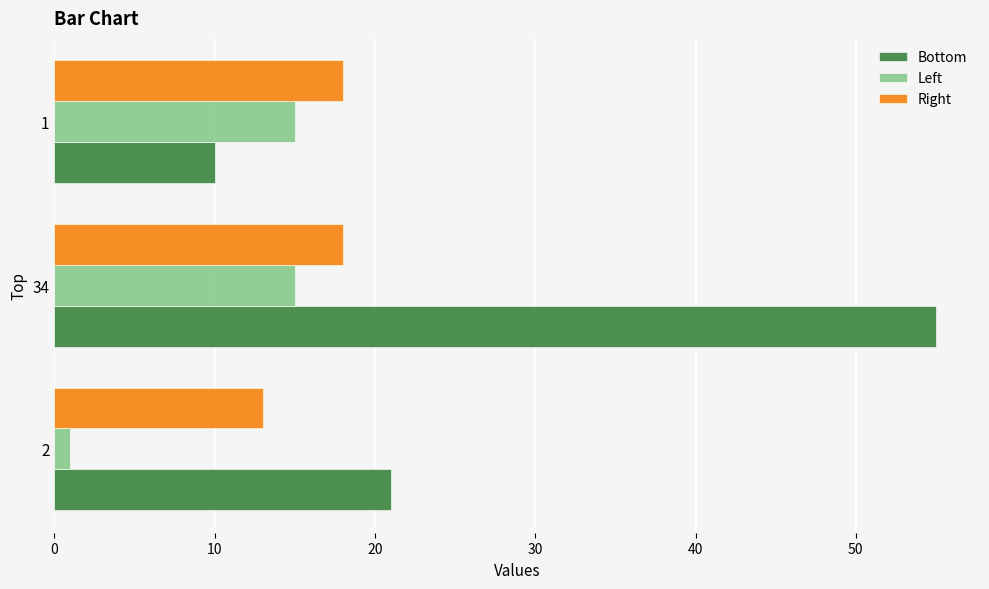

Is it true that Right equals 11 at 34?

False